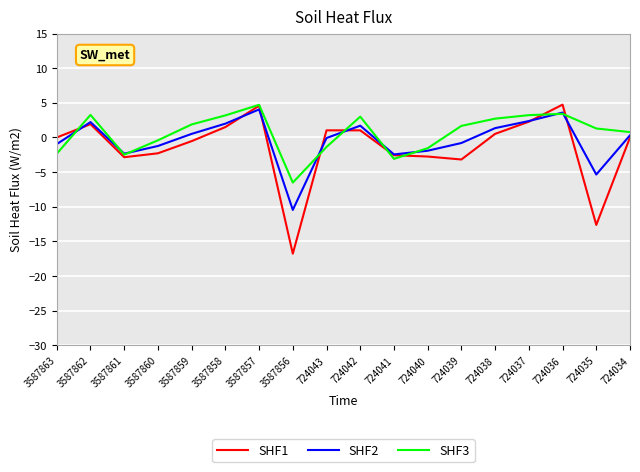

What is the difference between the highest and lowest values at 3587858?

1.7